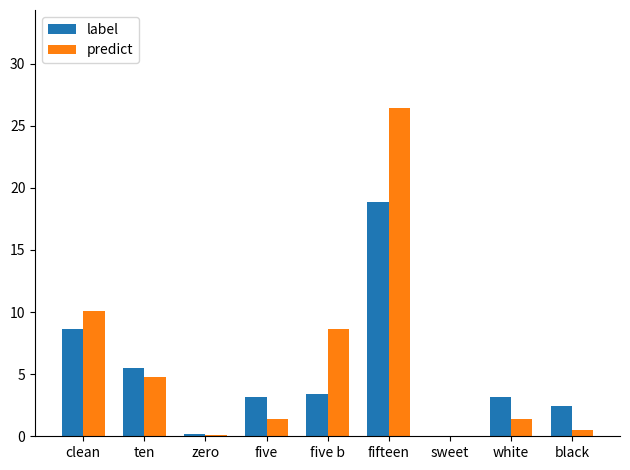

Which series changed the most between fifteen and sweet?

predict